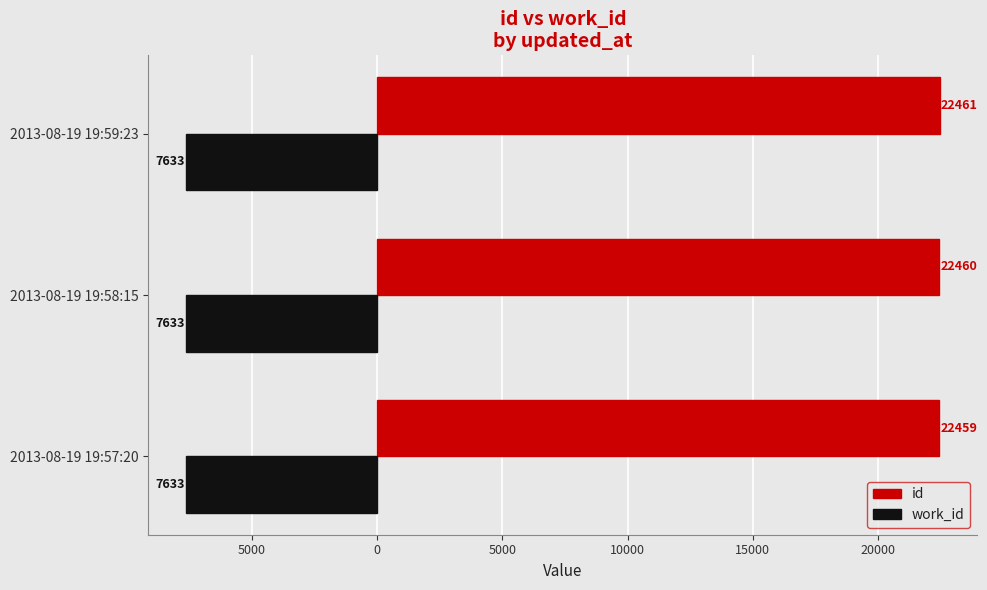

What are all the series names shown in the legend?

id, work_id